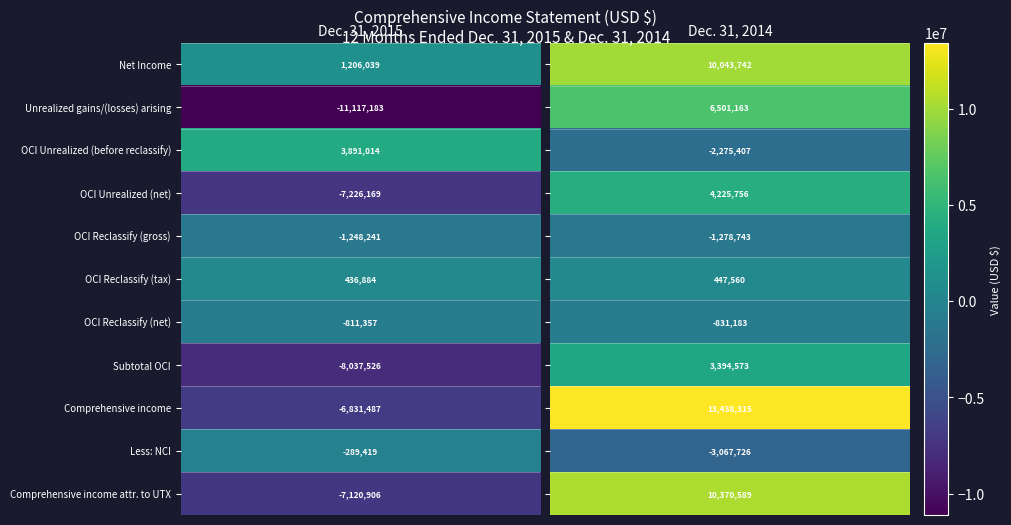

Reading right to left, what are all the values shown in this chart?

Net Income: 10043742	1206039
Unrealized gains/(losses) arising: 6501163	-11117183
OCI Unrealized (before reclassify): -2275407	3891014
OCI Unrealized (net): 4225756	-7226169
OCI Reclassify (gross): -1278743	-1248241
OCI Reclassify (tax): 447560	436884
OCI Reclassify (net): -831183	-811357
Subtotal OCI: 3394573	-8037526
Comprehensive income: 13438315	-6831487
Less: NCI: -3067726	-289419
Comprehensive income attr. to UTX: 10370589	-7120906